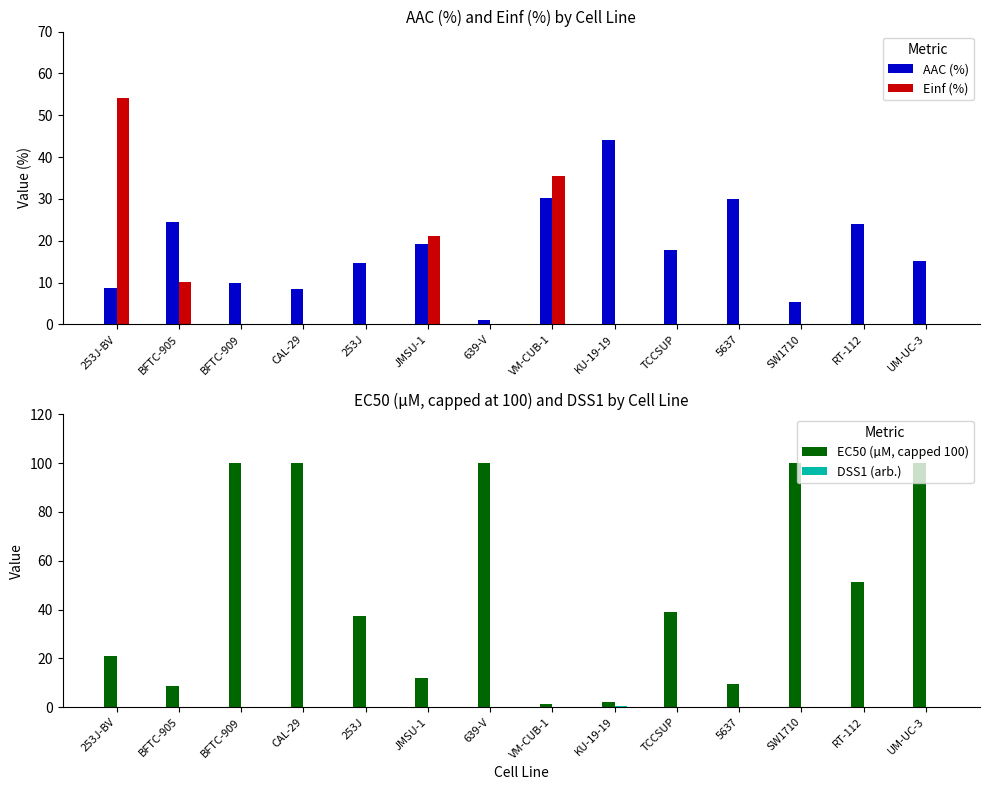

True or false: Einf (%) has a value of 0.0 at UM-UC-3.

True